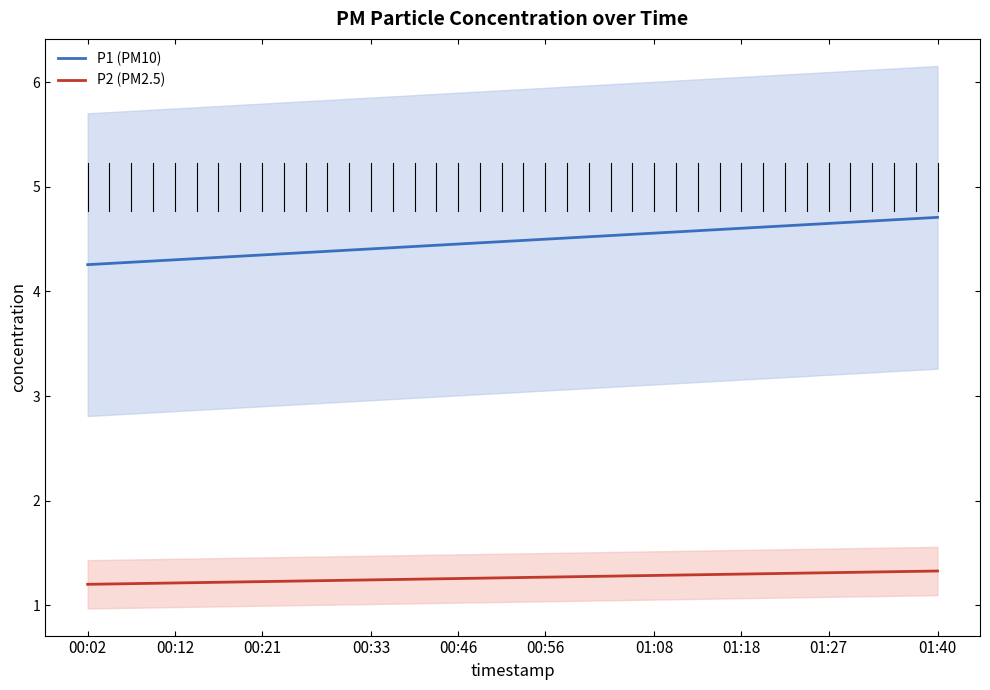

Where is P2 (PM2.5) nearest to the value 1?

00:02